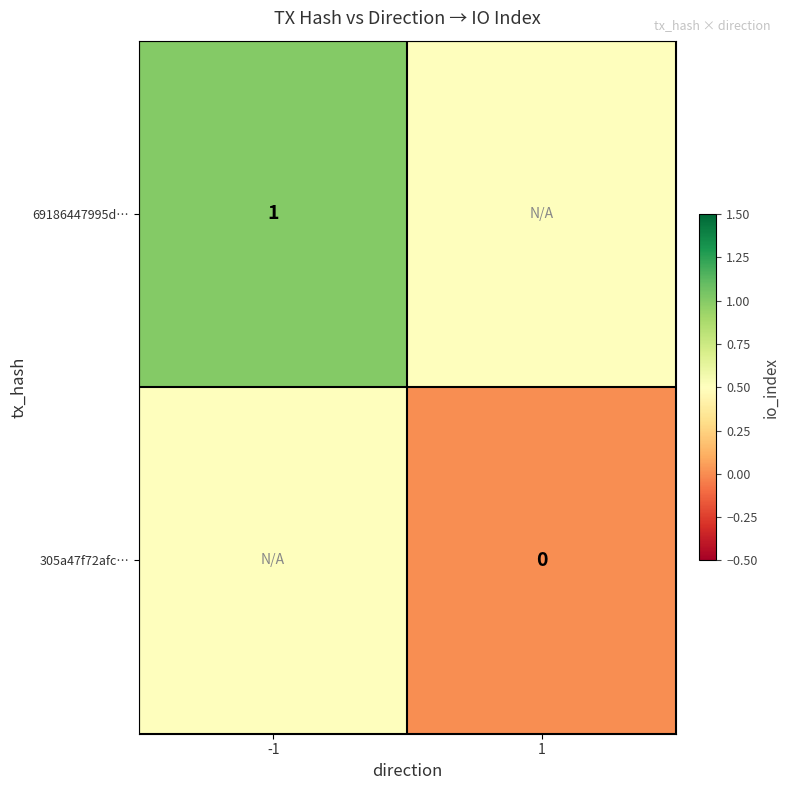

True or false: 69186447995d… has a value of 0.5 at -1.

False